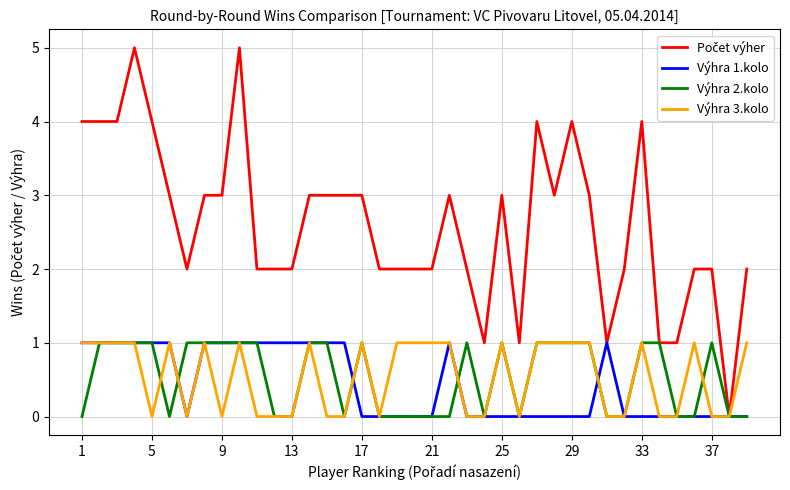

What is the greatest value displayed?

5